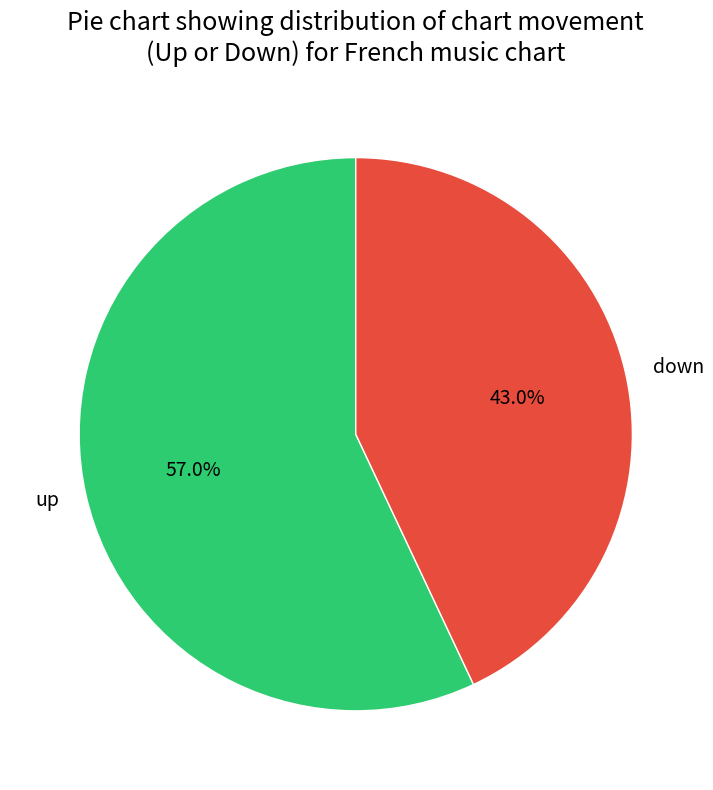

Does any single category account for the majority?

Yes